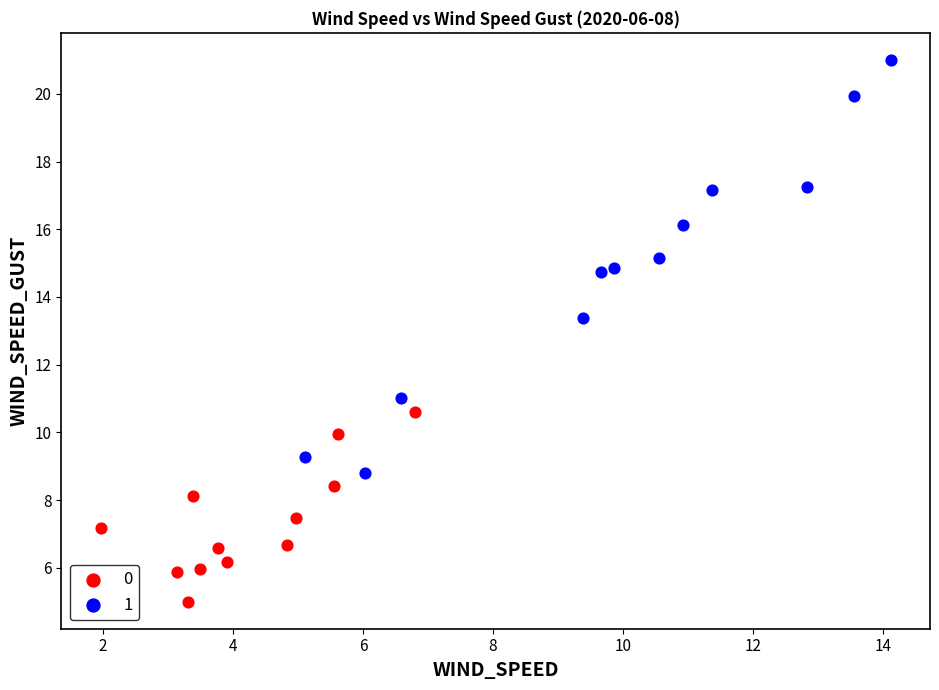

Which series has the largest Y range (max minus min)?

1